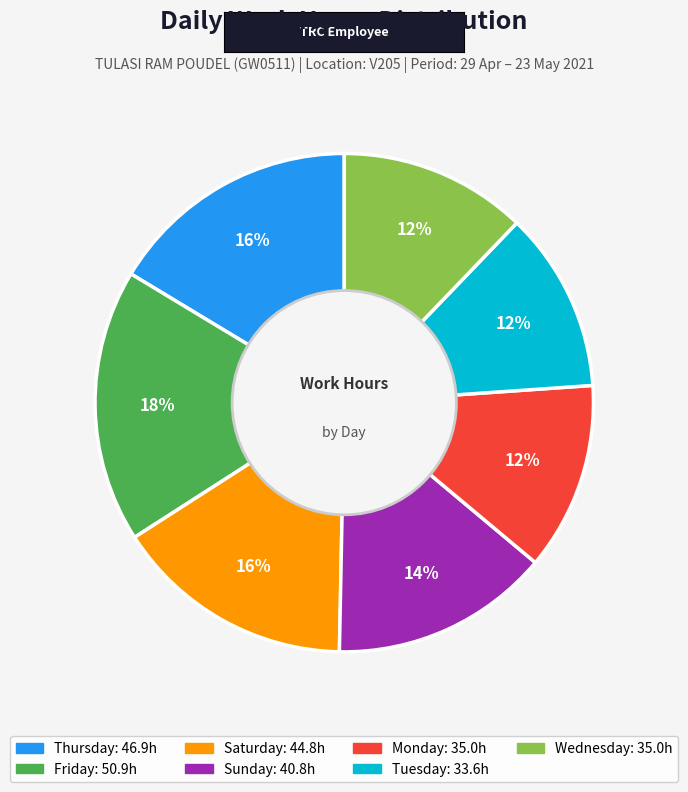

Does any single category account for the majority?

No